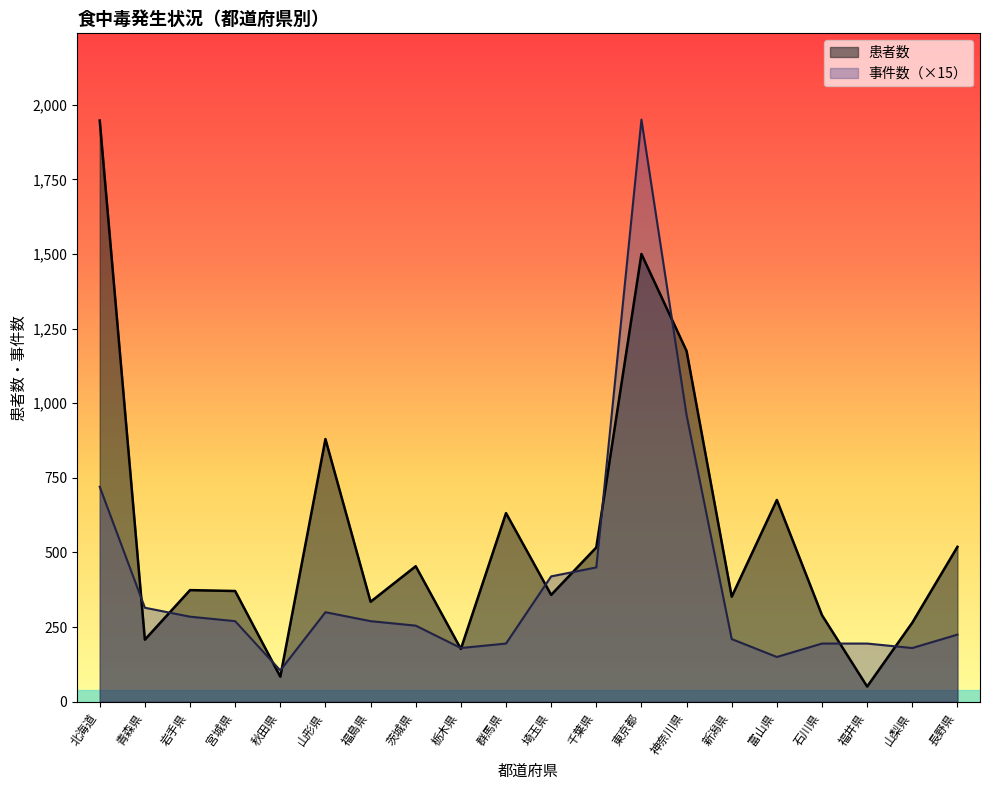

Which label corresponds to the largest value in the chart?

東京都